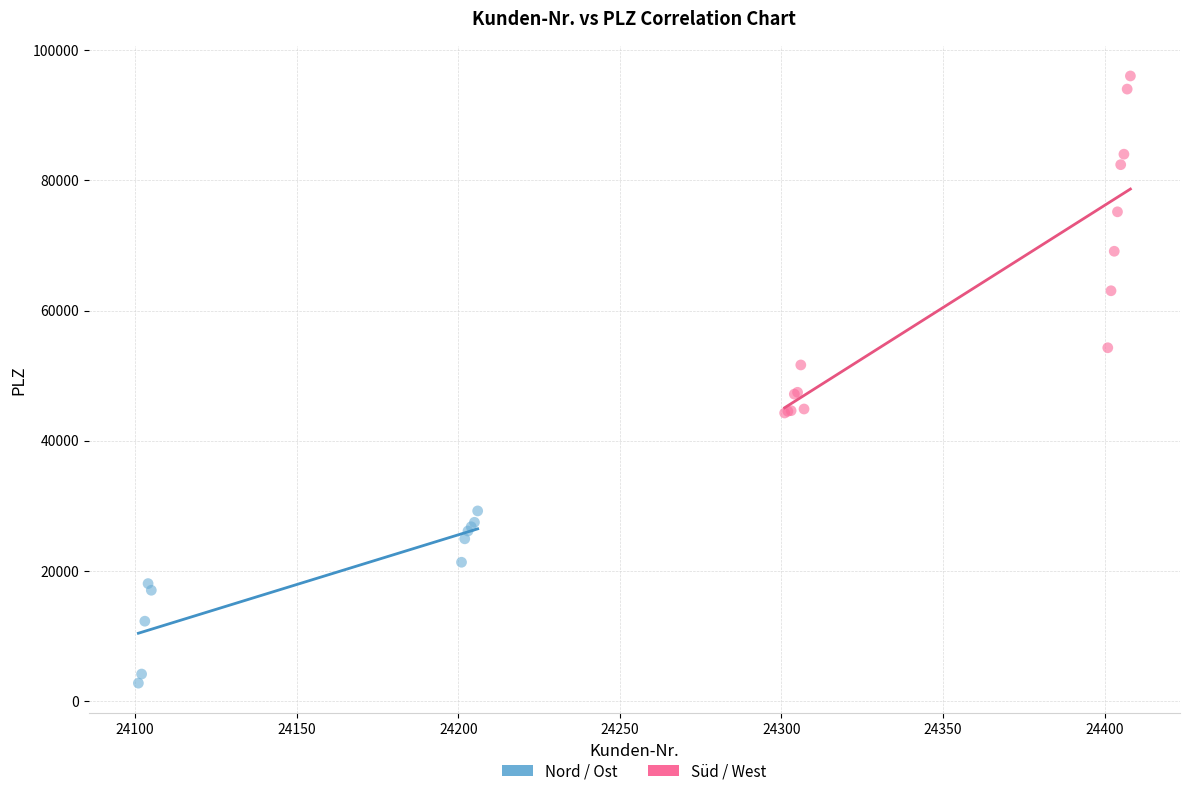

Which series has the widest spread of Y values?

Süd / West